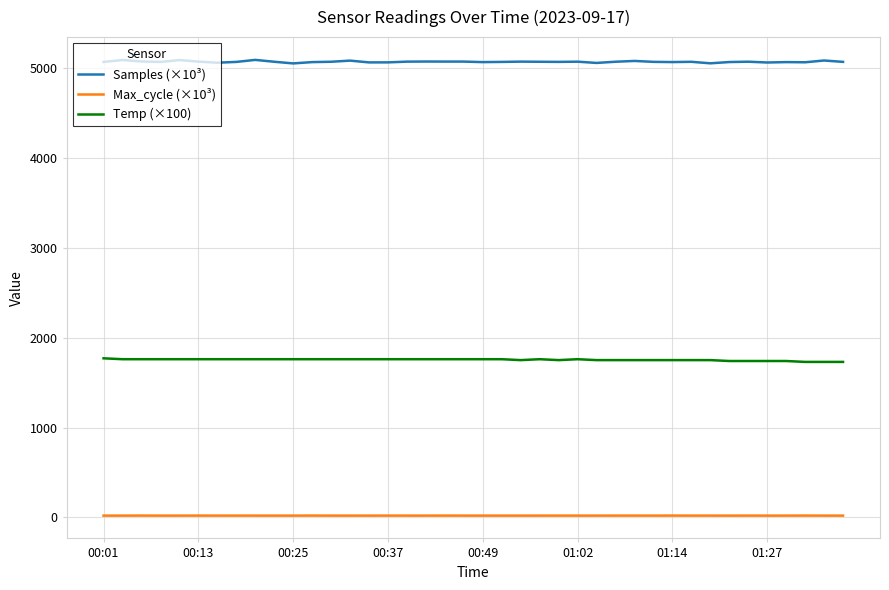

What is the lowest value of the Samples (×10³) series?

5050.7